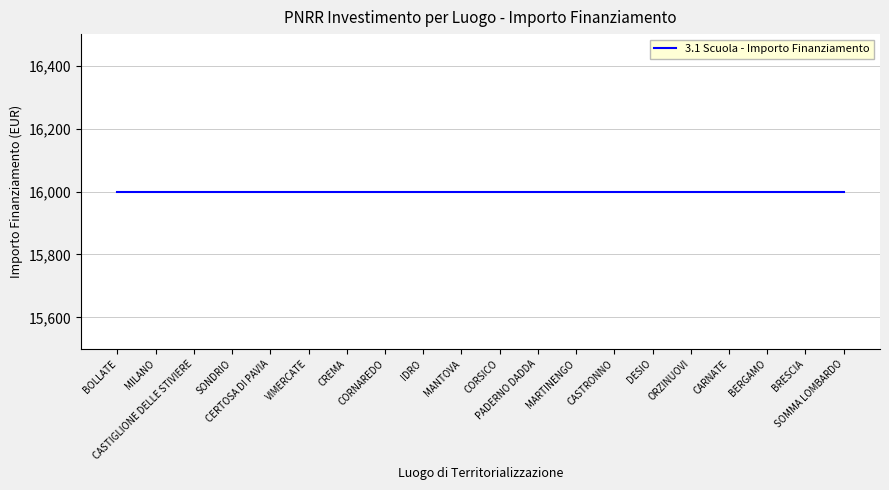

True or false: 3.1 Scuola and Sub Investimento cross at least once.

False